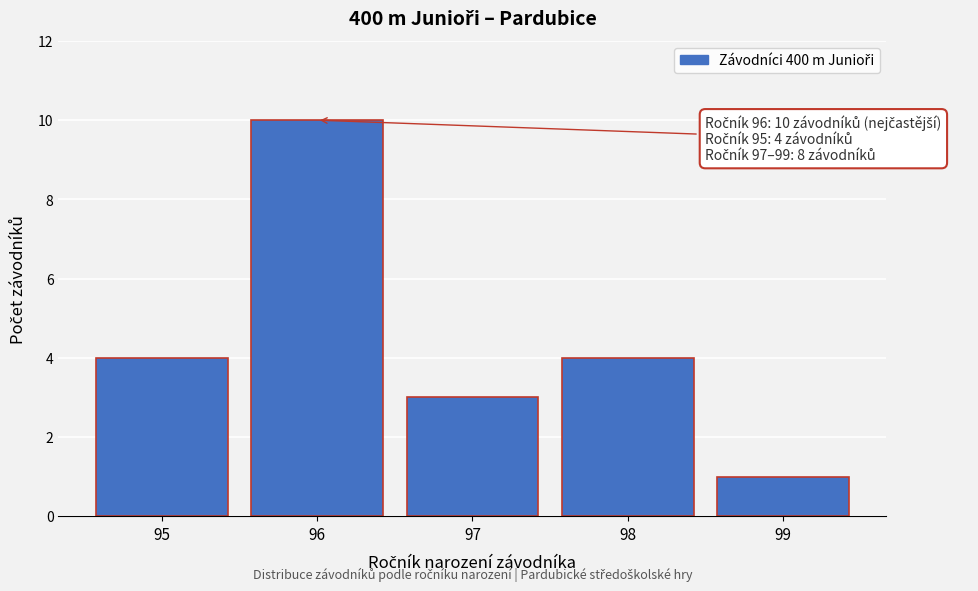

Reading right to left, transcribe all the data shown in this chart.

99=1	98=4	97=3	96=10	95=4